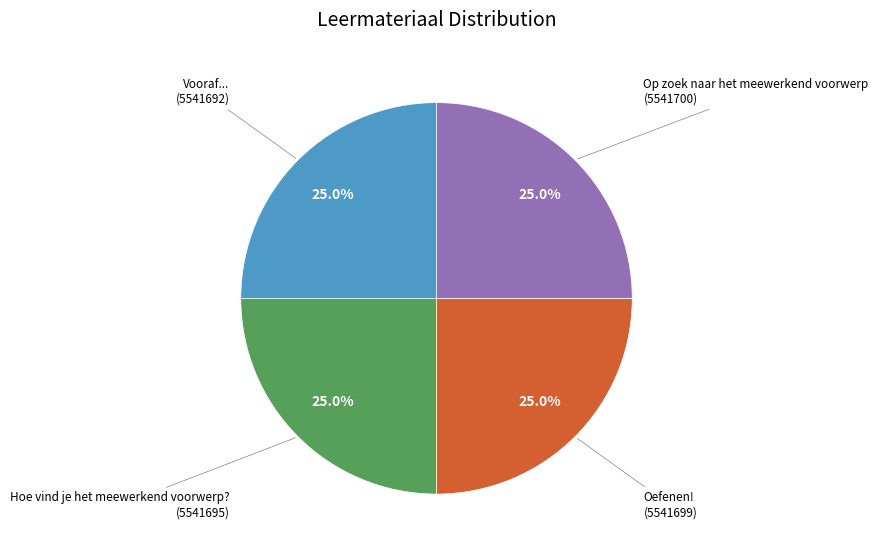

What portion of the pie excludes Op zoek naar het meewerkend voorwerp?

75.0%